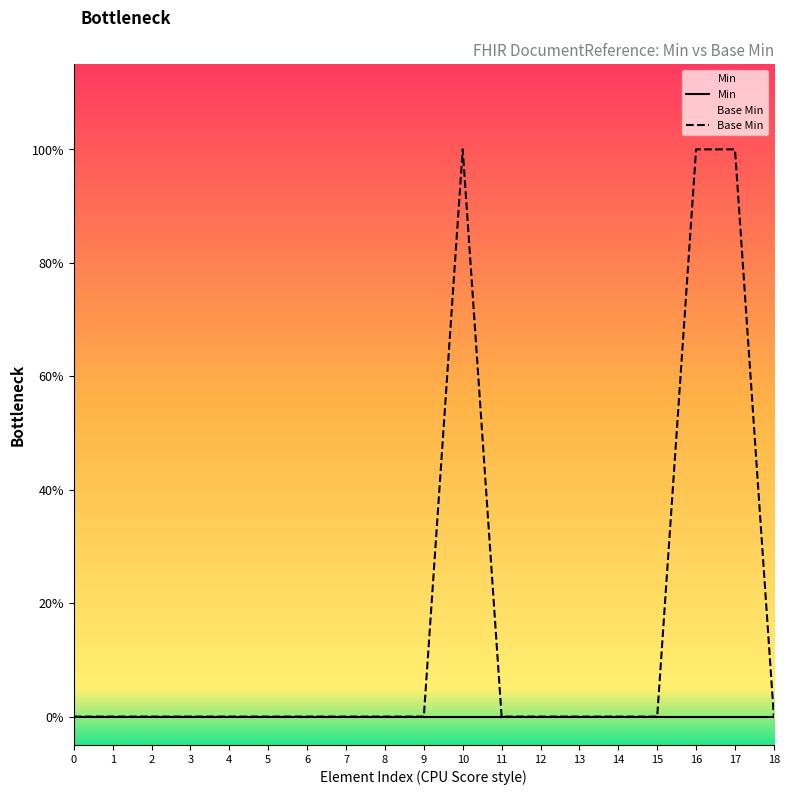

Reading right to left, what are all the values shown in this chart?

Min: 18=0	17=0	16=0	15=0	14=0	13=0	12=0	11=0	10=0	9=0	8=0	7=0	6=0	5=0	4=0	3=0	2=0	1=0	0=0
Base Min: 18=0	17=1	16=1	15=0	14=0	13=0	12=0	11=0	10=1	9=0	8=0	7=0	6=0	5=0	4=0	3=0	2=0	1=0	0=0